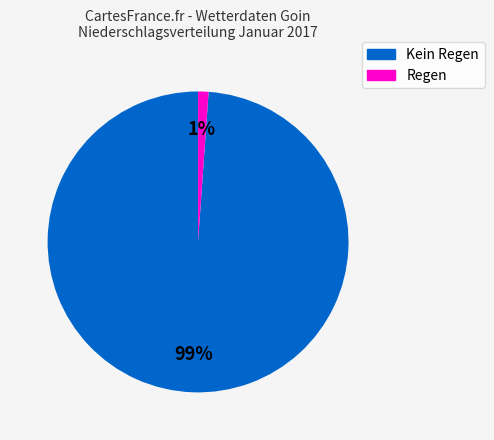

Does any single category account for the majority?

Yes